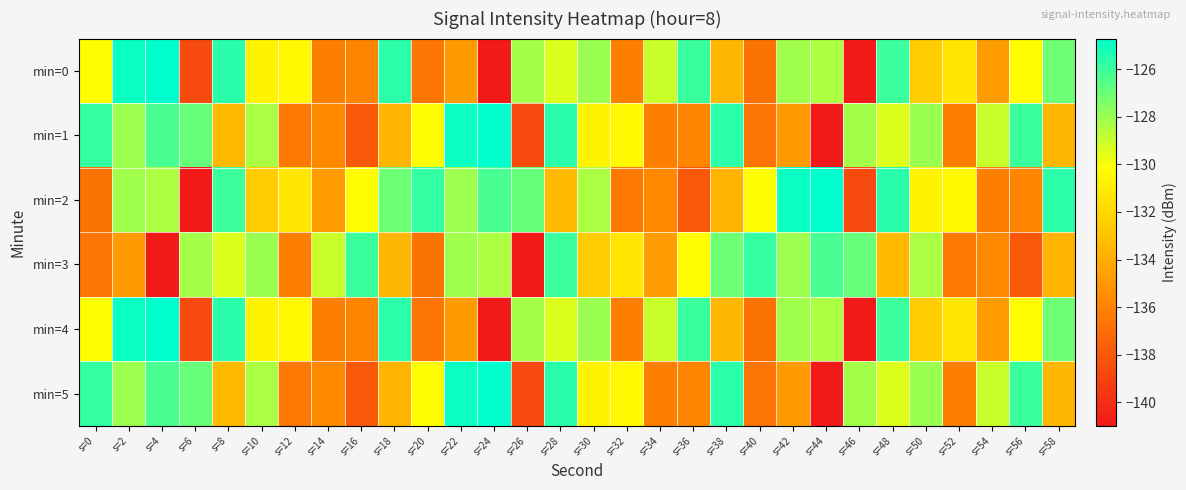

Reading left to right, what are all the values shown in this chart?

min=0: s=0=-130.1	s=2=-124.9	s=4=-124.7	s=6=-138.7	s=8=-125.6	s=10=-130.7	s=12=-130.5	s=14=-136.2	s=16=-135.9	s=18=-125.7	s=20=-136.6	s=22=-134.8	s=24=-141.0	s=26=-128.2	s=28=-129.4	s=30=-128.0	s=32=-136.1	s=34=-129.0	s=36=-126.0	s=38=-133.6	s=40=-136.7	s=42=-128.1	s=44=-128.4	s=46=-141.0	s=48=-126.0	s=50=-132.6	s=52=-131.3	s=54=-134.8	s=56=-130.3	s=58=-127.1
min=1: s=0=-125.8	s=2=-128.1	s=4=-126.3	s=6=-126.9	s=8=-133.4	s=10=-128.3	s=12=-136.5	s=14=-135.7	s=16=-138.0	s=18=-133.6	s=20=-130.1	s=22=-124.9	s=24=-124.7	s=26=-138.7	s=28=-125.6	s=30=-130.7	s=32=-130.5	s=34=-136.2	s=36=-135.9	s=38=-125.7	s=40=-136.6	s=42=-134.8	s=44=-141.0	s=46=-128.2	s=48=-129.4	s=50=-128.0	s=52=-136.1	s=54=-129.0	s=56=-126.0	s=58=-133.6
min=2: s=0=-136.7	s=2=-128.1	s=4=-128.4	s=6=-141.0	s=8=-126.0	s=10=-132.6	s=12=-131.3	s=14=-134.8	s=16=-130.3	s=18=-127.1	s=20=-125.8	s=22=-128.1	s=24=-126.3	s=26=-126.9	s=28=-133.4	s=30=-128.3	s=32=-136.5	s=34=-135.7	s=36=-138.0	s=38=-133.6	s=40=-130.1	s=42=-124.9	s=44=-124.7	s=46=-138.7	s=48=-125.6	s=50=-130.7	s=52=-130.5	s=54=-136.2	s=56=-135.9	s=58=-125.7
min=3: s=0=-136.6	s=2=-134.8	s=4=-141.0	s=6=-128.2	s=8=-129.4	s=10=-128.0	s=12=-136.1	s=14=-129.0	s=16=-126.0	s=18=-133.6	s=20=-136.7	s=22=-128.1	s=24=-128.4	s=26=-141.0	s=28=-126.0	s=30=-132.6	s=32=-131.3	s=34=-134.8	s=36=-130.3	s=38=-127.1	s=40=-125.8	s=42=-128.1	s=44=-126.3	s=46=-126.9	s=48=-133.4	s=50=-128.3	s=52=-136.5	s=54=-135.7	s=56=-138.0	s=58=-133.6
min=4: s=0=-130.1	s=2=-124.9	s=4=-124.7	s=6=-138.7	s=8=-125.6	s=10=-130.7	s=12=-130.5	s=14=-136.2	s=16=-135.9	s=18=-125.7	s=20=-136.6	s=22=-134.8	s=24=-141.0	s=26=-128.2	s=28=-129.4	s=30=-128.0	s=32=-136.1	s=34=-129.0	s=36=-126.0	s=38=-133.6	s=40=-136.7	s=42=-128.1	s=44=-128.4	s=46=-141.0	s=48=-126.0	s=50=-132.6	s=52=-131.3	s=54=-134.8	s=56=-130.3	s=58=-127.1
min=5: s=0=-125.8	s=2=-128.1	s=4=-126.3	s=6=-126.9	s=8=-133.4	s=10=-128.3	s=12=-136.5	s=14=-135.7	s=16=-138.0	s=18=-133.6	s=20=-130.1	s=22=-124.9	s=24=-124.7	s=26=-138.7	s=28=-125.6	s=30=-130.7	s=32=-130.5	s=34=-136.2	s=36=-135.9	s=38=-125.7	s=40=-136.6	s=42=-134.8	s=44=-141.0	s=46=-128.2	s=48=-129.4	s=50=-128.0	s=52=-136.1	s=54=-129.0	s=56=-126.0	s=58=-133.6